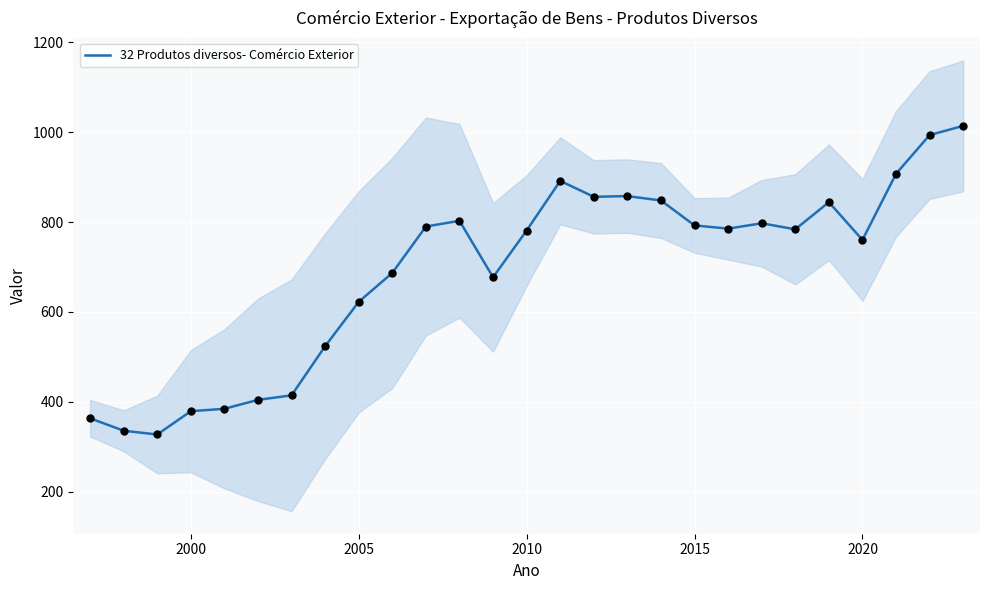

What is the maximum value for 32 Produtos diversos- Comércio Exterior?

1014.3